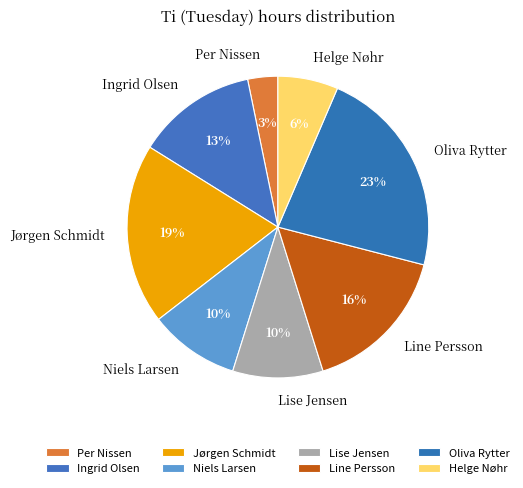

The Line Persson slice represents 16% of the pie. True or false?

True